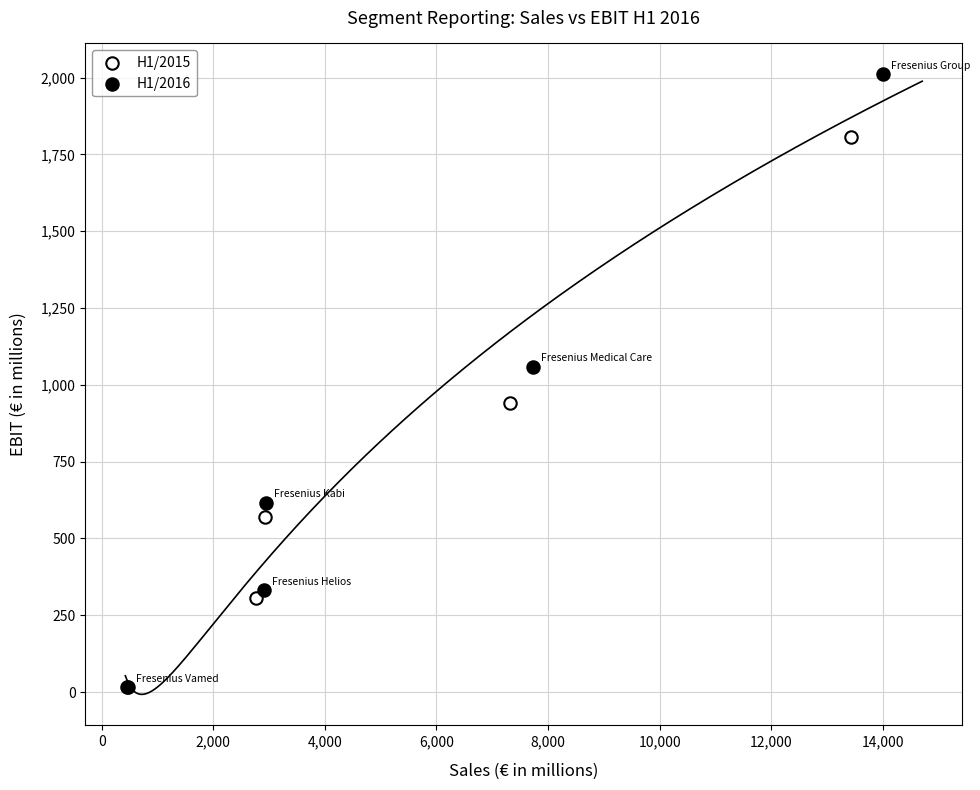

Which series reaches the maximum Y coordinate?

H1/2016